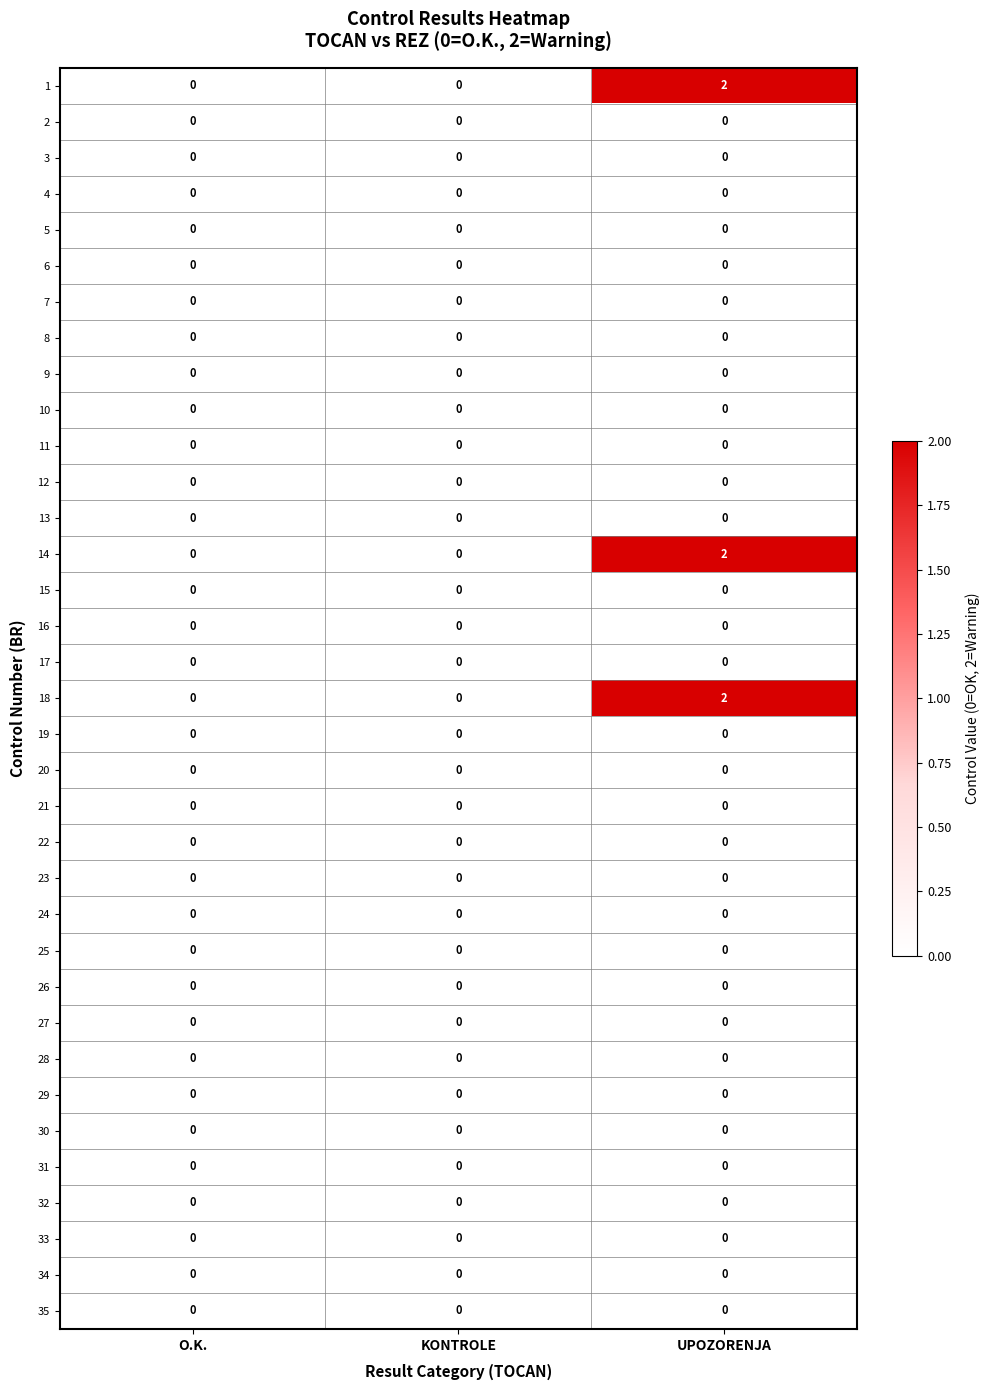

True or false: 8 has a value of 0 at UPOZORENJA.

True